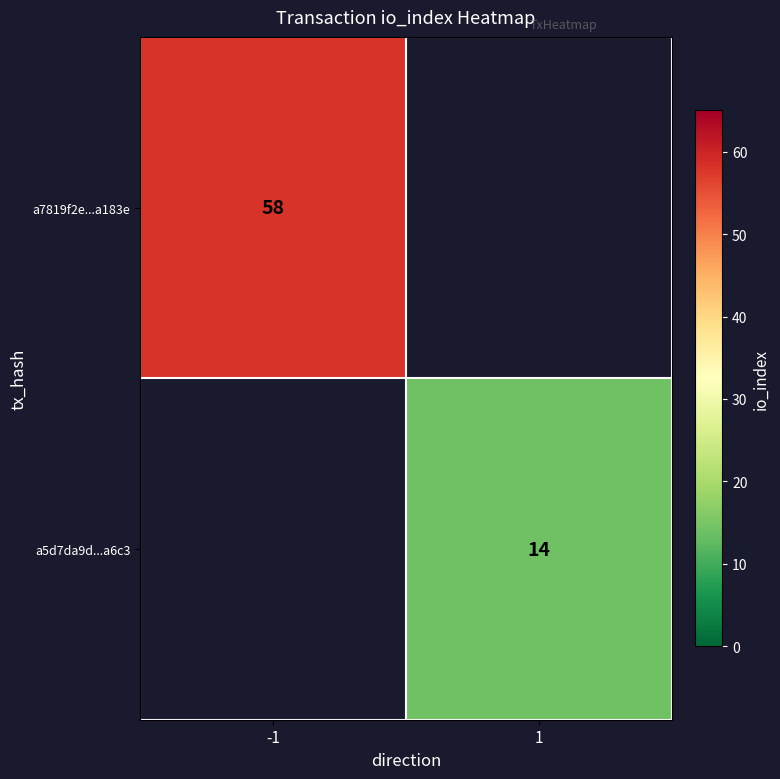

Count the number of categories in the chart.

2